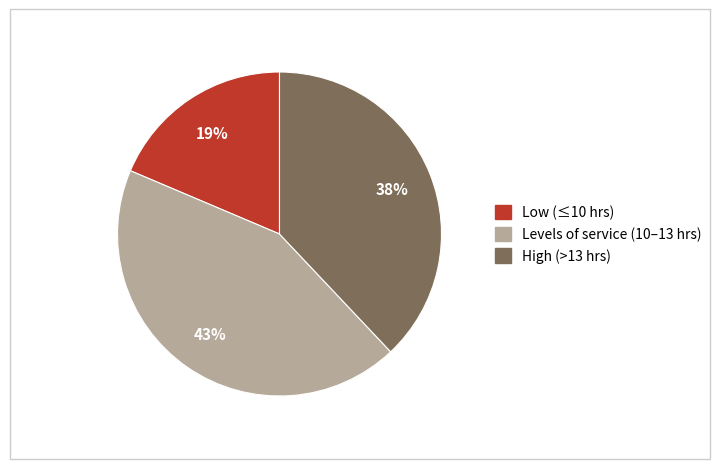

Combined, do High (>13 hrs) and Levels of service (10–13 hrs) account for over 50%?

Yes